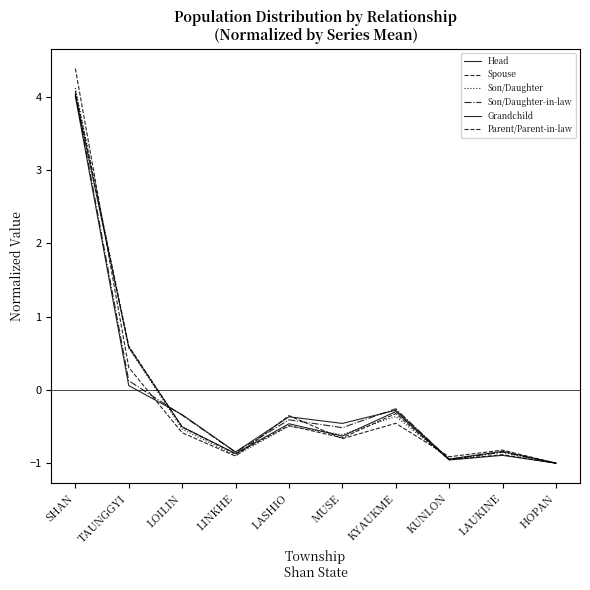

How many times do Spouse and Son/Daughter cross each other?

4